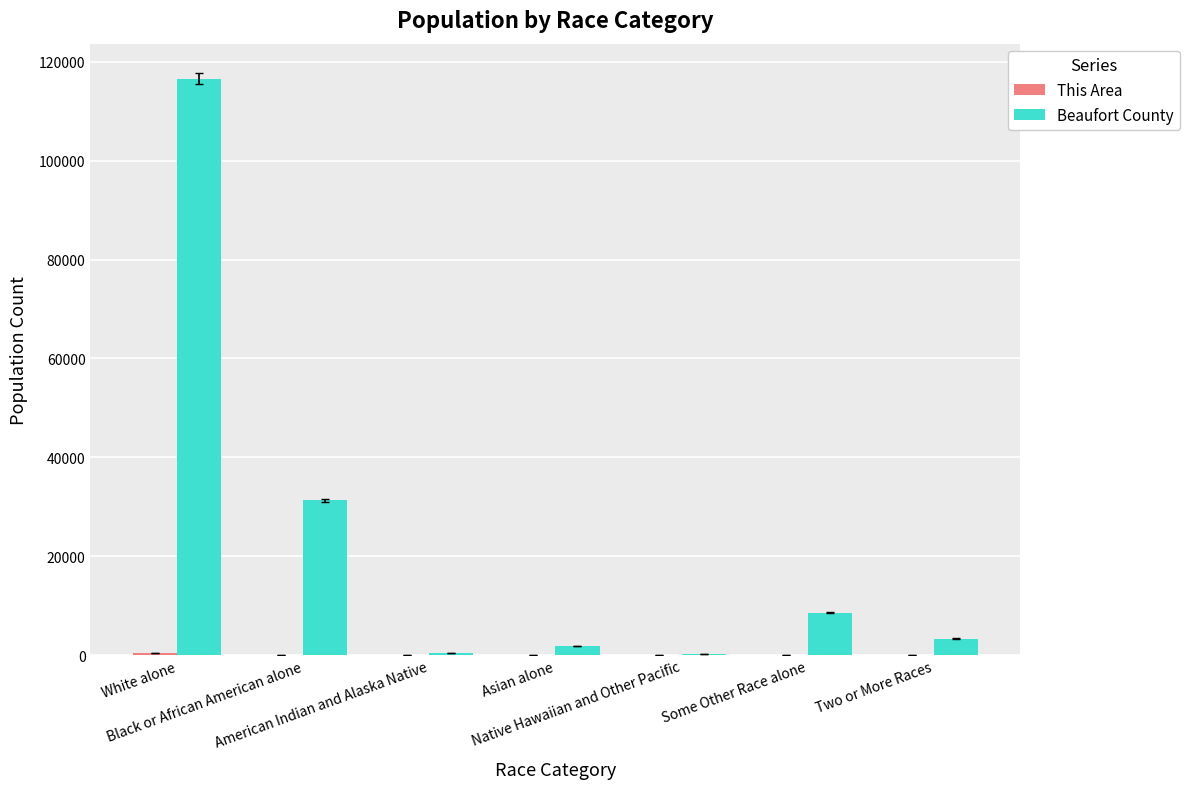

What is the total value across all series at Black or African American alone?

31312